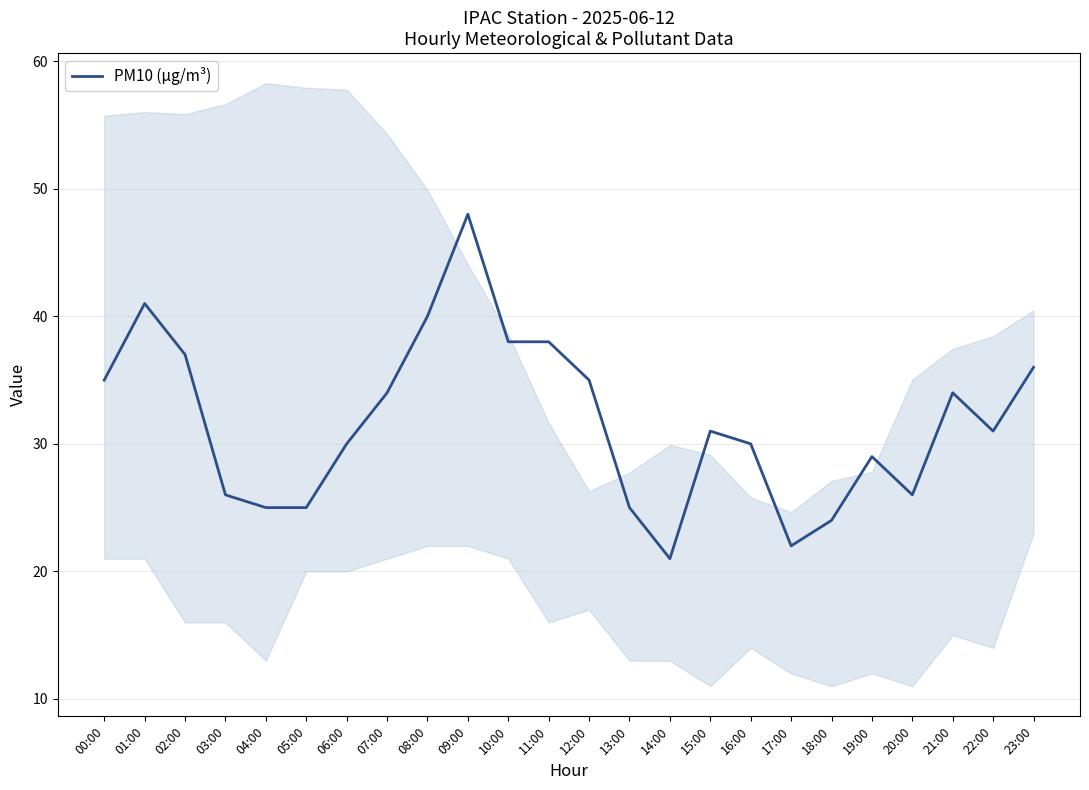

Reading left to right, what are all the values shown in this chart?

35	41	37	26	25	25	30	34	40	48	38	38	35	25	21	31	30	22	24	29	26	34	31	36